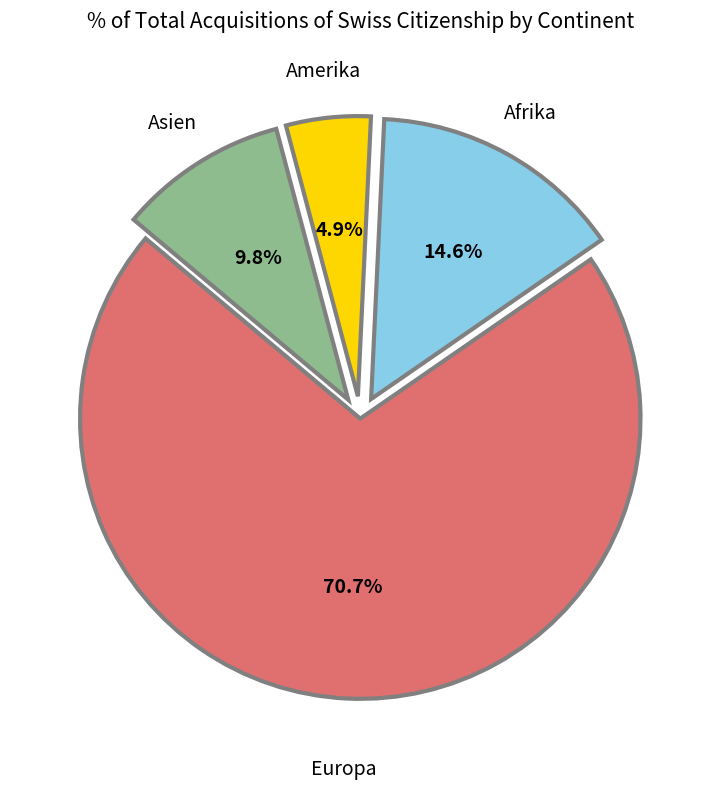

Does any single category account for the majority?

Yes